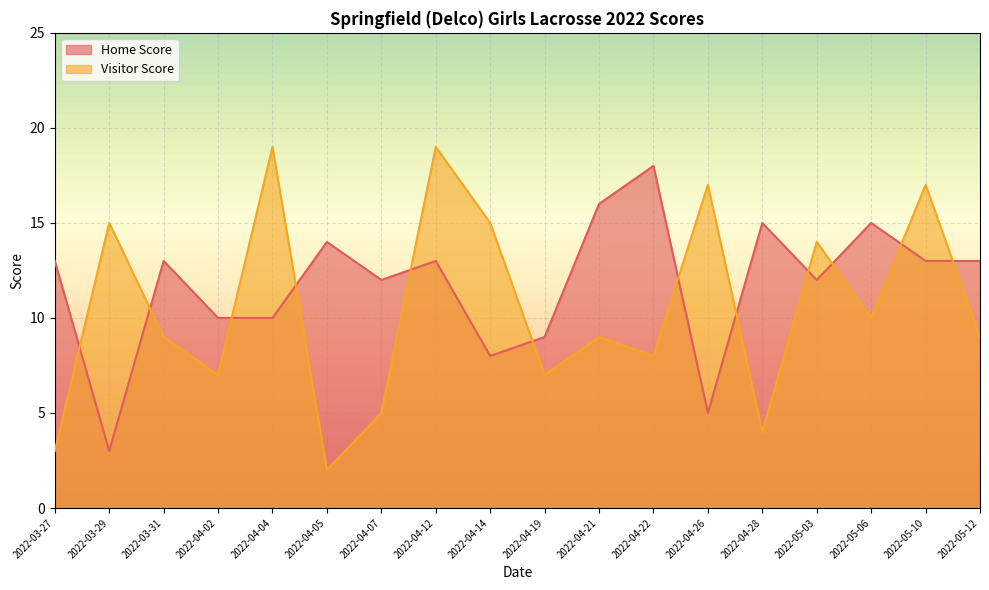

Where do Home Score and Visitor Score first cross each other?

2022-03-27 and 2022-03-29